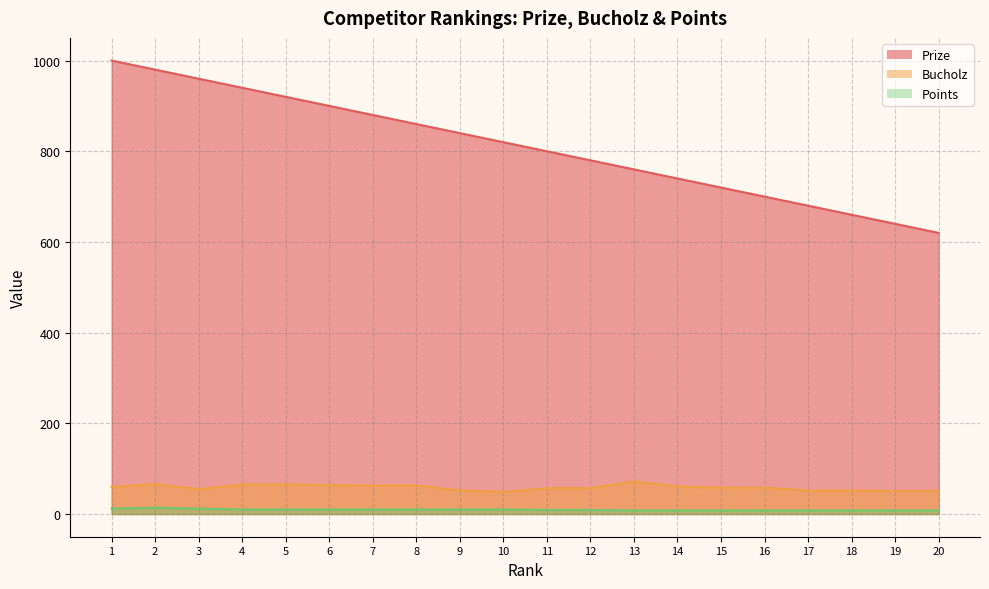

Is it true that Bucholz equals 40 at 8?

False